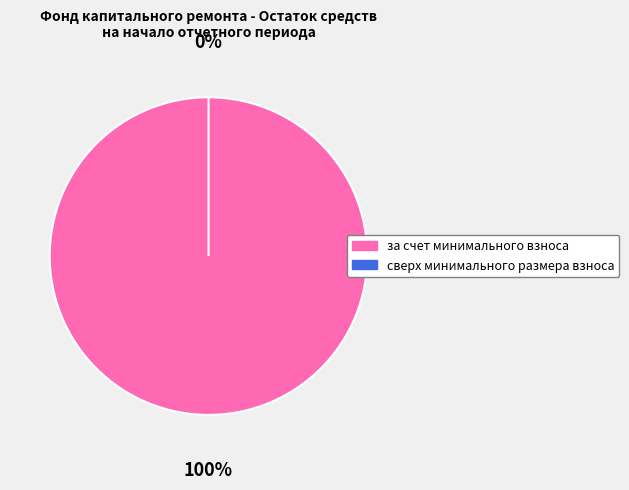

The сверх минимального размера взноса slice represents 1% of the pie. True or false?

False